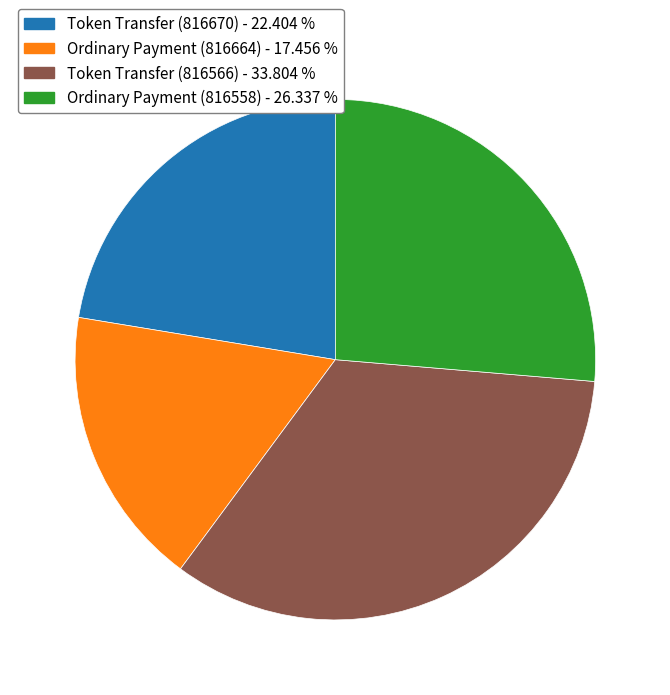

The Ordinary Payment (816558) slice represents 26% of the pie. True or false?

True